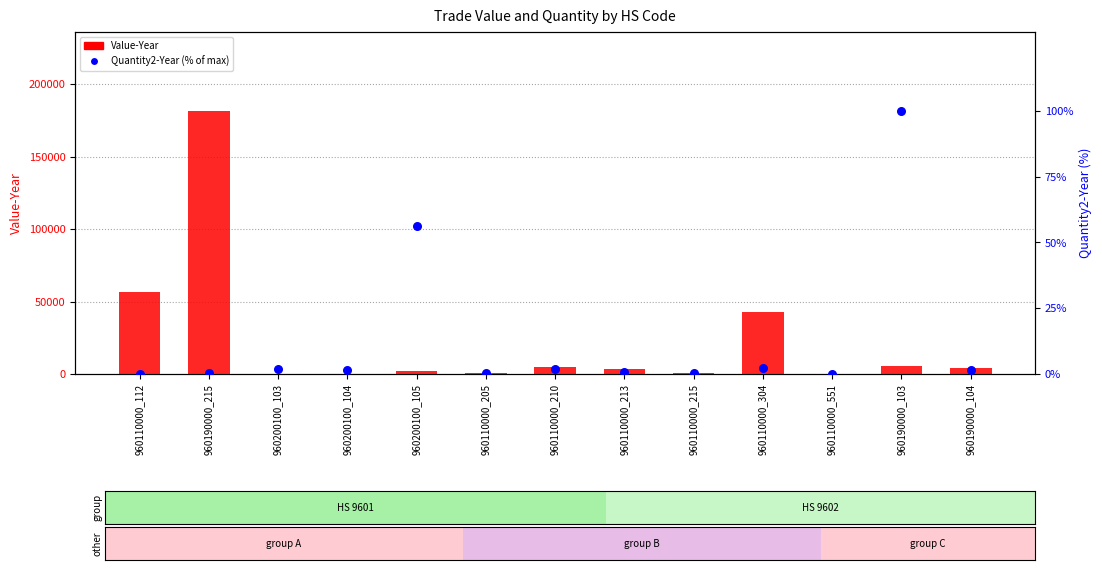

At which category is the sum across all series the highest?

960190000_215